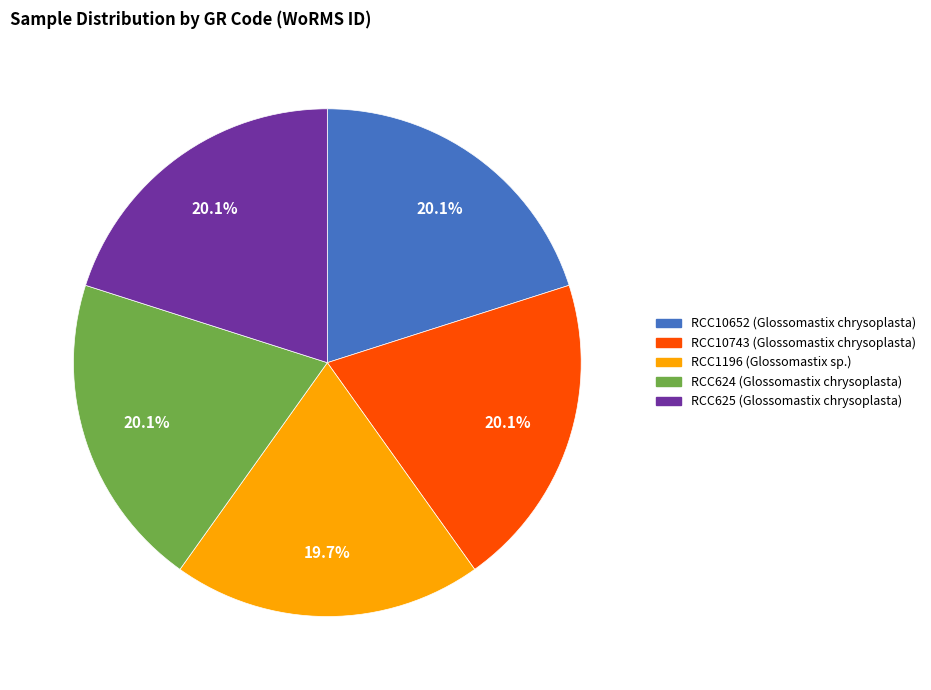

How much of the chart is everything except RCC1196 (Glossomastix sp.)?

80.3%